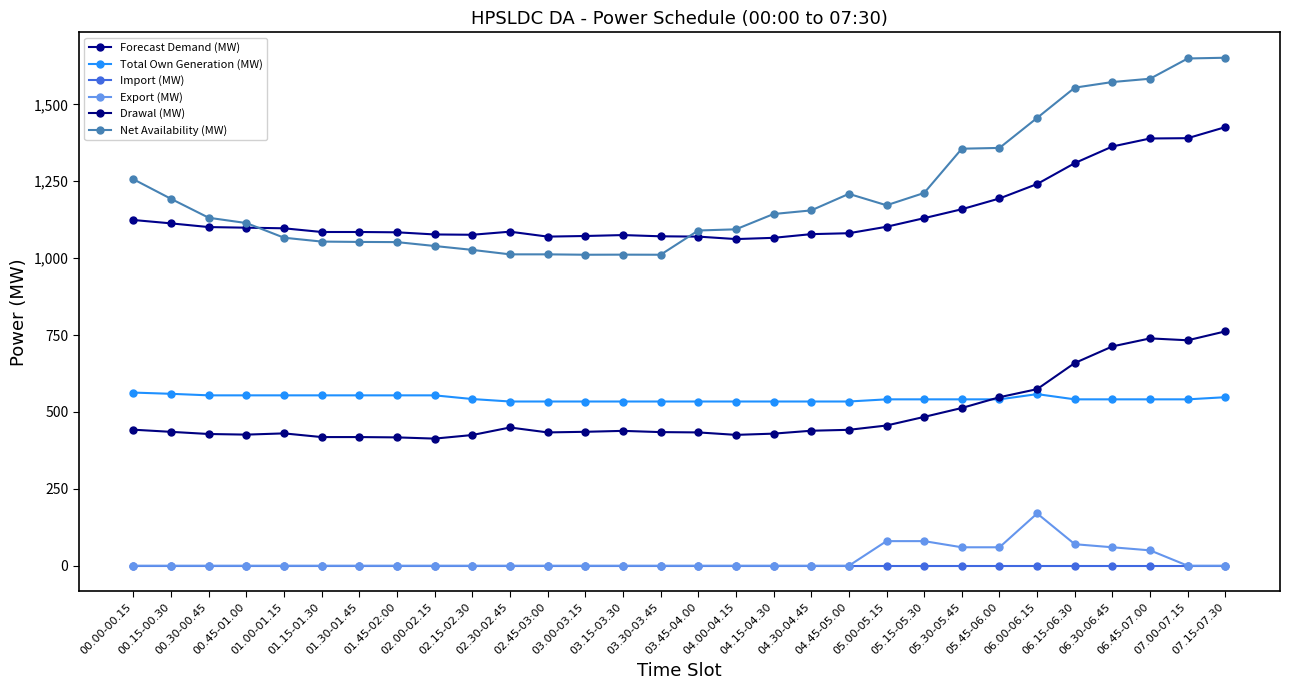

Reading left to right, transcribe all the data shown in this chart.

Forecast Demand (MW): 00.00-00.15=1124.0	00.15-00.30=1113.0	00.30-00.45=1101.0	00.45-01.00=1099.0	01.00-01.15=1097.0	01.15-01.30=1085.0	01.30-01.45=1085.0	01.45-02:00=1084.0	02.00-02.15=1077.0	02.15-02.30=1076.0	02.30-02.45=1086.0	02.45-03:00=1070.0	03.00-03.15=1072.0	03.15-03.30=1075.0	03.30-03.45=1071.0	03.45-04.00=1070.0	04.00-04.15=1062.0	04.15-04.30=1066.0	04.30-04.45=1078.0	04.45-05.00=1081.0	05.00-05.15=1102.0	05.15-05.30=1130.0	05.30-05.45=1159.0	05.45-06.00=1194.0	06.00-06.15=1241.0	06.15-06.30=1309.0	06.30-06.45=1363.0	06.45-07.00=1389.0	07.00-07.15=1390.0	07.15-07.30=1426.0
Total Own Generation (MW): 00.00-00.15=562.9	00.15-00.30=558.9	00.30-00.45=553.9	00.45-01.00=553.9	01.00-01.15=553.9	01.15-01.30=553.9	01.30-01.45=553.9	01.45-02:00=553.9	02.00-02.15=553.9	02.15-02.30=541.9	02.30-02.45=533.9	02.45-03:00=533.9	03.00-03.15=533.9	03.15-03.30=533.9	03.30-03.45=533.9	03.45-04.00=533.9	04.00-04.15=533.9	04.15-04.30=533.9	04.30-04.45=533.9	04.45-05.00=533.9	05.00-05.15=540.9	05.15-05.30=540.9	05.30-05.45=540.9	05.45-06.00=540.9	06.00-06.15=557.9	06.15-06.30=540.9	06.30-06.45=540.9	06.45-07.00=540.9	07.00-07.15=540.9	07.15-07.30=547.9
Import (MW): 00.00-00.15=0.0	00.15-00.30=0.0	00.30-00.45=0.0	00.45-01.00=0.0	01.00-01.15=0.0	01.15-01.30=0.0	01.30-01.45=0.0	01.45-02:00=0.0	02.00-02.15=0.0	02.15-02.30=0.0	02.30-02.45=0.0	02.45-03:00=0.0	03.00-03.15=0.0	03.15-03.30=0.0	03.30-03.45=0.0	03.45-04.00=0.0	04.00-04.15=0.0	04.15-04.30=0.0	04.30-04.45=0.0	04.45-05.00=0.0	05.00-05.15=0.0	05.15-05.30=0.0	05.30-05.45=0.0	05.45-06.00=0.0	06.00-06.15=0.0	06.15-06.30=0.0	06.30-06.45=0.0	06.45-07.00=0.0	07.00-07.15=0.0	07.15-07.30=0.0
Export (MW): 00.00-00.15=0.0	00.15-00.30=0.0	00.30-00.45=0.0	00.45-01.00=0.0	01.00-01.15=0.0	01.15-01.30=0.0	01.30-01.45=0.0	01.45-02:00=0.0	02.00-02.15=0.0	02.15-02.30=0.0	02.30-02.45=0.0	02.45-03:00=0.0	03.00-03.15=0.0	03.15-03.30=0.0	03.30-03.45=0.0	03.45-04.00=0.0	04.00-04.15=0.0	04.15-04.30=0.0	04.30-04.45=0.0	04.45-05.00=0.0	05.00-05.15=80.0	05.15-05.30=80.0	05.30-05.45=60.0	05.45-06.00=60.0	06.00-06.15=170.0	06.15-06.30=70.0	06.30-06.45=60.0	06.45-07.00=50.0	07.00-07.15=0.0	07.15-07.30=0.0
Drawal (MW): 00.00-00.15=442.3	00.15-00.30=435.3	00.30-00.45=428.3	00.45-01.00=426.3	01.00-01.15=430.3	01.15-01.30=418.3	01.30-01.45=418.3	01.45-02:00=417.3	02.00-02.15=413.3	02.15-02.30=424.9	02.30-02.45=449.4	02.45-03:00=433.4	03.00-03.15=435.4	03.15-03.30=438.4	03.30-03.45=434.4	03.45-04.00=433.4	04.00-04.15=425.4	04.15-04.30=429.4	04.30-04.45=438.9	04.45-05.00=441.9	05.00-05.15=455.9	05.15-05.30=483.9	05.30-05.45=512.9	05.45-06.00=547.9	06.00-06.15=574.1	06.15-06.30=659.1	06.30-06.45=713.1	06.45-07.00=739.1	07.00-07.15=733.0	07.15-07.30=762.0
Net Availability (MW): 00.00-00.15=1256.4	00.15-00.30=1192.6	00.30-00.45=1131.2	00.45-01.00=1114.0	01.00-01.15=1066.4	01.15-01.30=1053.8	01.30-01.45=1052.7	01.45-02:00=1052.1	02.00-02.15=1039.5	02.15-02.30=1026.8	02.30-02.45=1012.3	02.45-03:00=1012.3	03.00-03.15=1011.1	03.15-03.30=1011.3	03.30-03.45=1011.1	03.45-04.00=1089.8	04.00-04.15=1093.7	04.15-04.30=1143.5	04.30-04.45=1155.2	04.45-05.00=1209.0	05.00-05.15=1171.9	05.15-05.30=1212.0	05.30-05.45=1355.8	05.45-06.00=1358.3	06.00-06.15=1455.9	06.15-06.30=1554.3	06.30-06.45=1572.6	06.45-07.00=1583.3	07.00-07.15=1649.1	07.15-07.30=1651.5